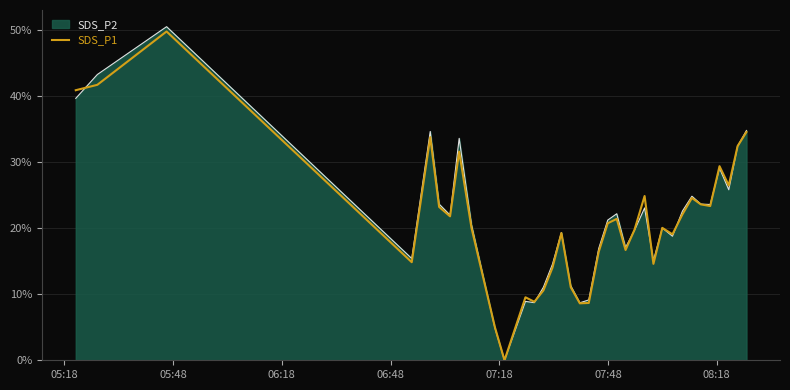

What is the maximum value for SDS_P1?

49.8